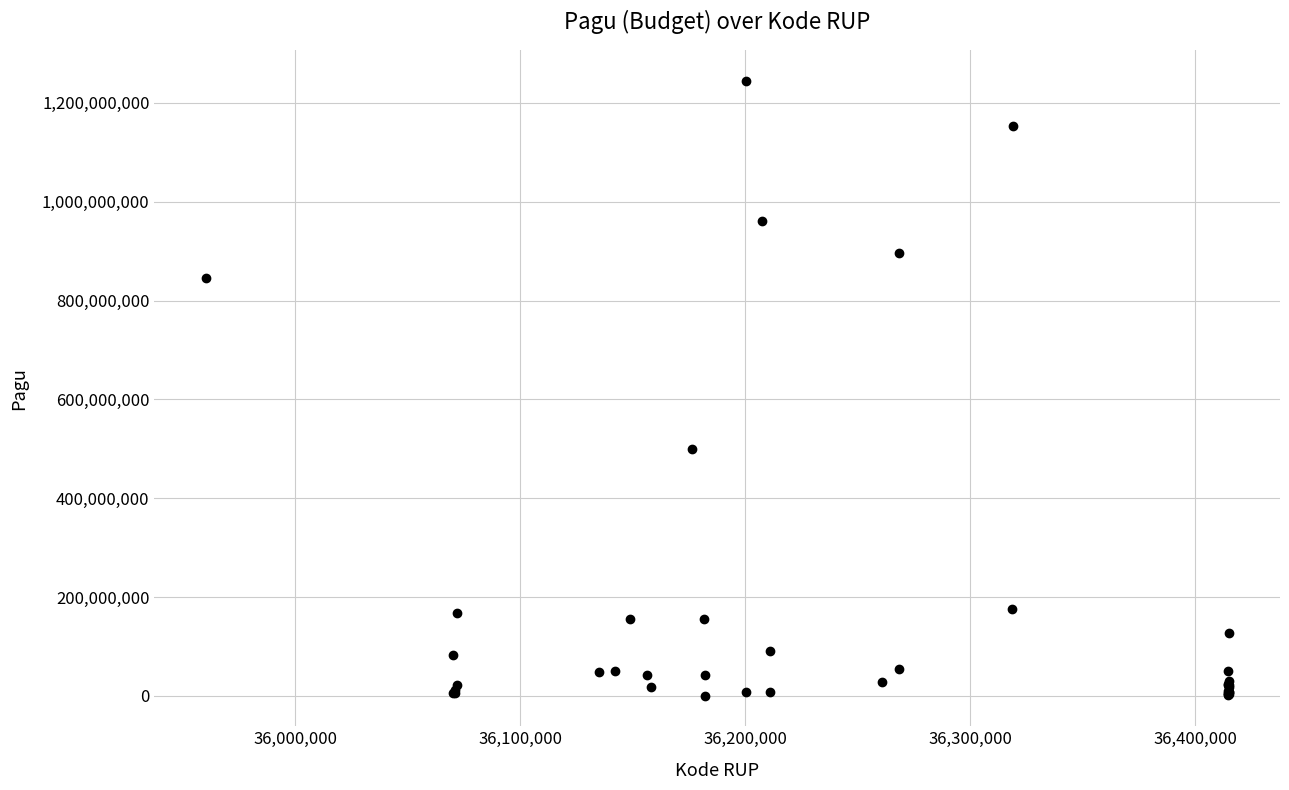

What Y value in the scatter plot is closest to 622840000?

499932000